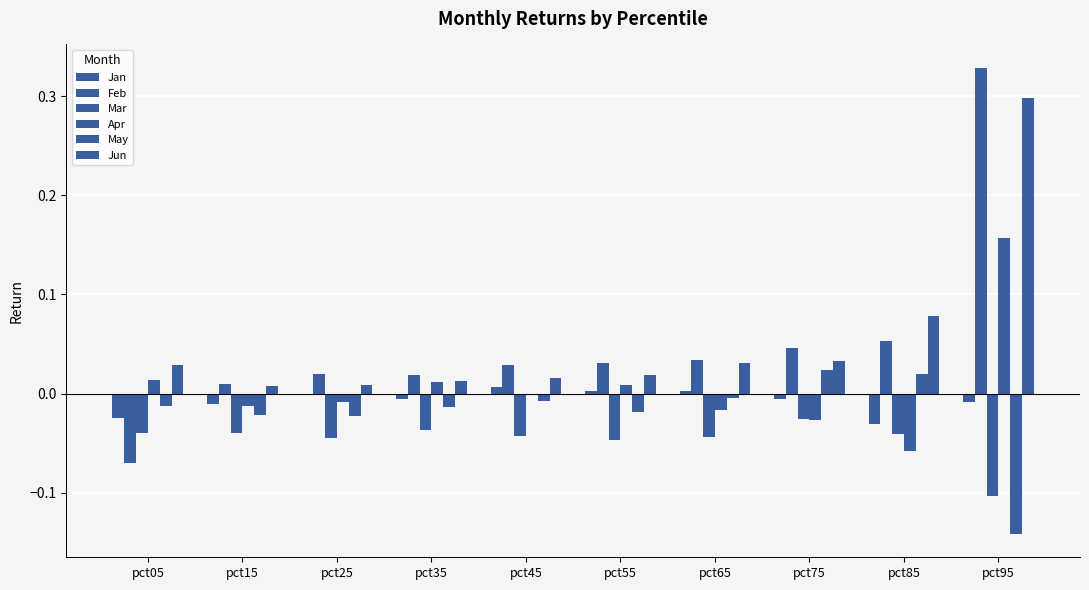

How many groups of bars are there?

10